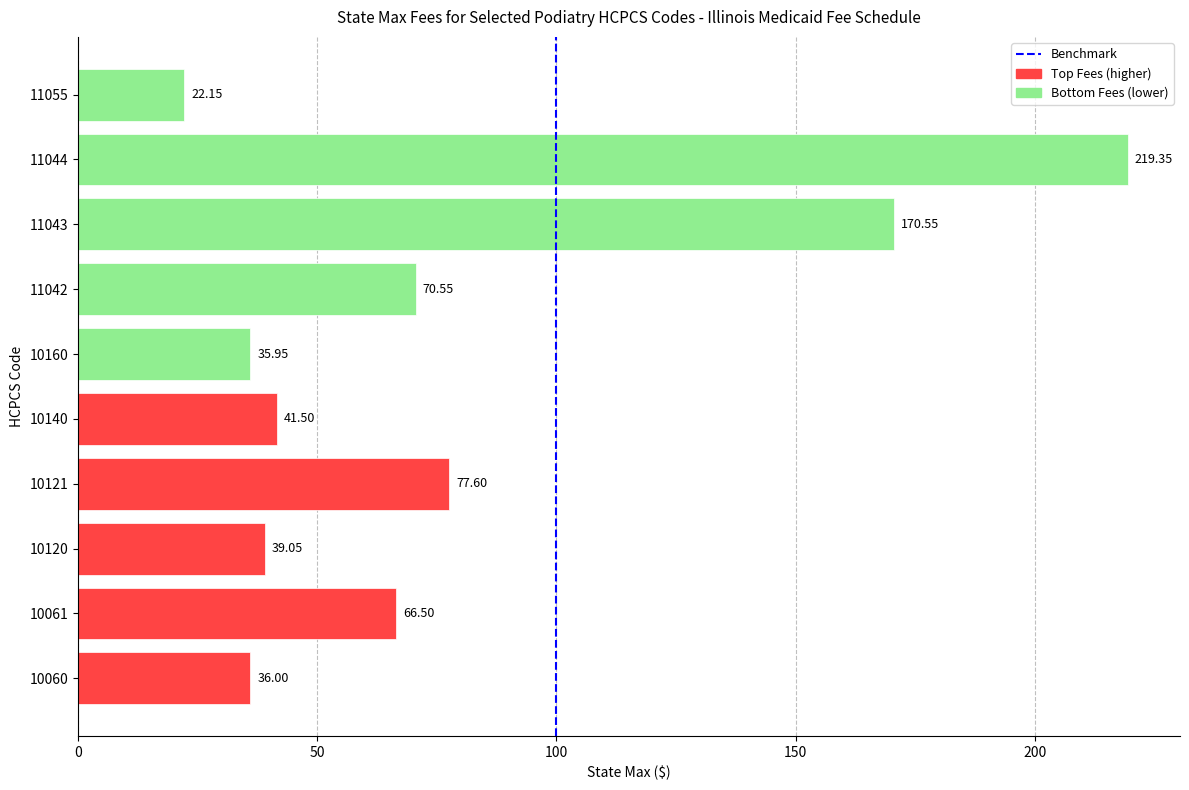

Approximately how many times larger is the value at 10061 compared to 11043?

0.4